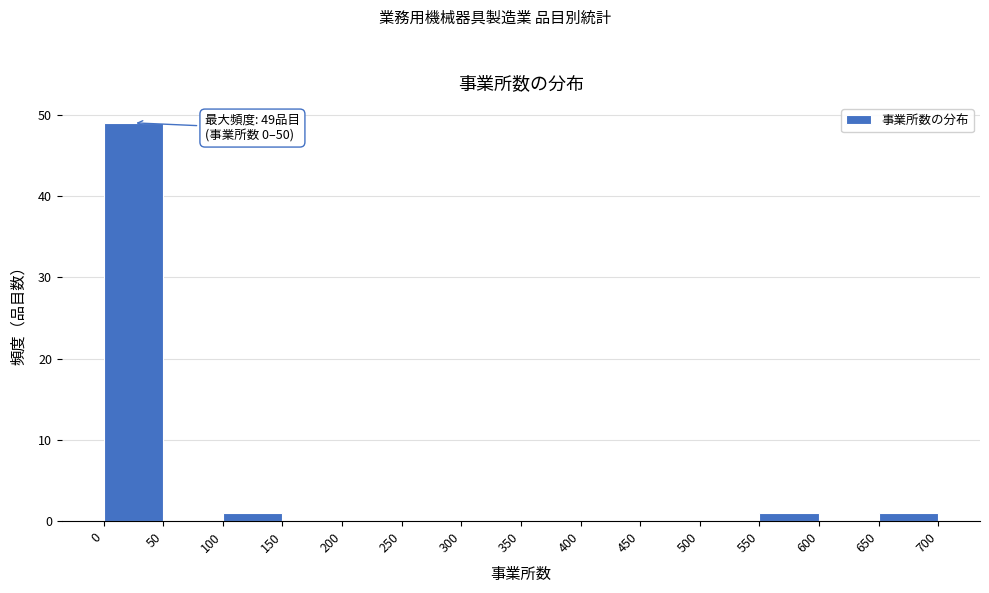

Which range on the x-axis has the tallest bar?

0 to 50